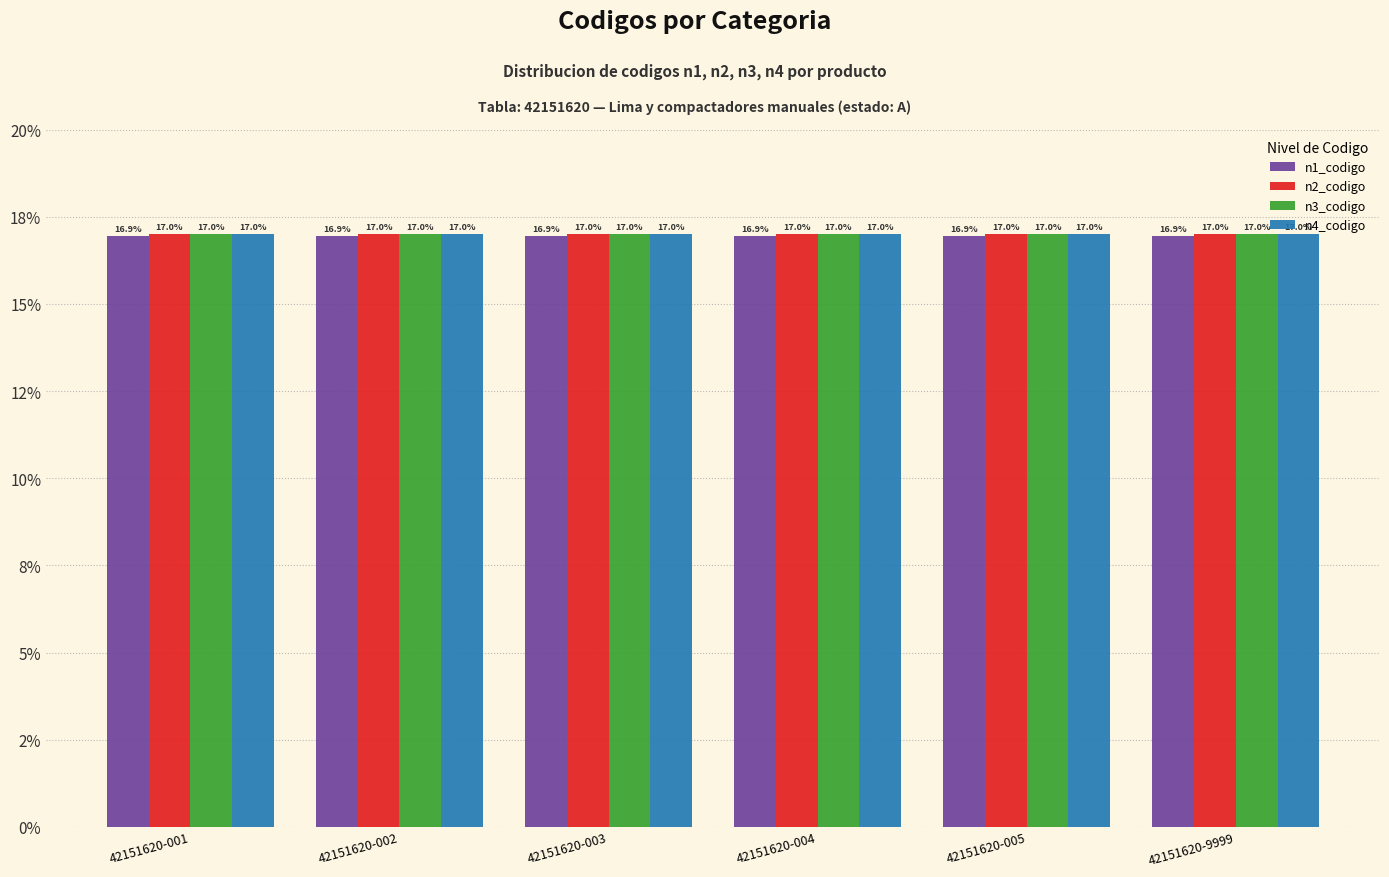

What are all the series names shown in the legend?

n1_codigo, n2_codigo, n3_codigo, n4_codigo